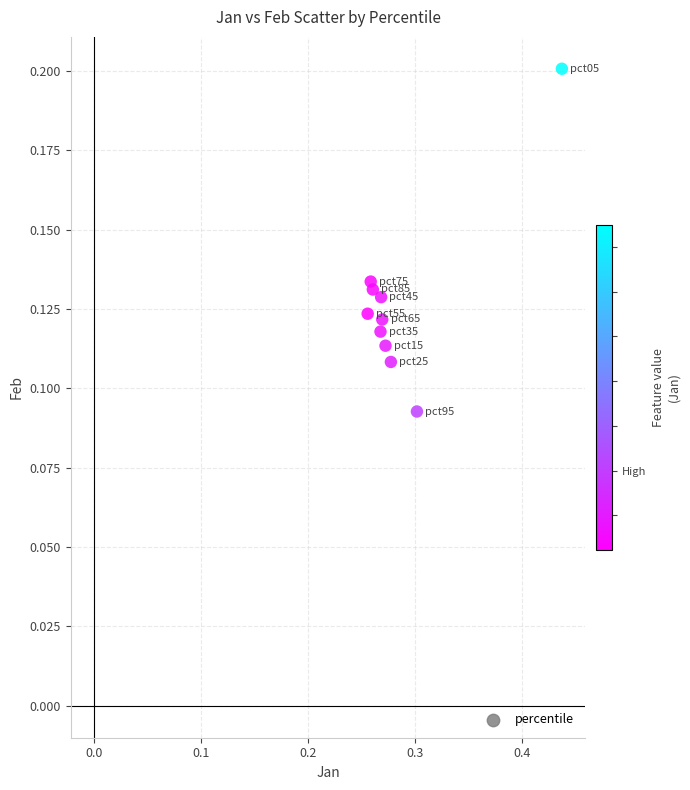

What is the average X value?

0.3